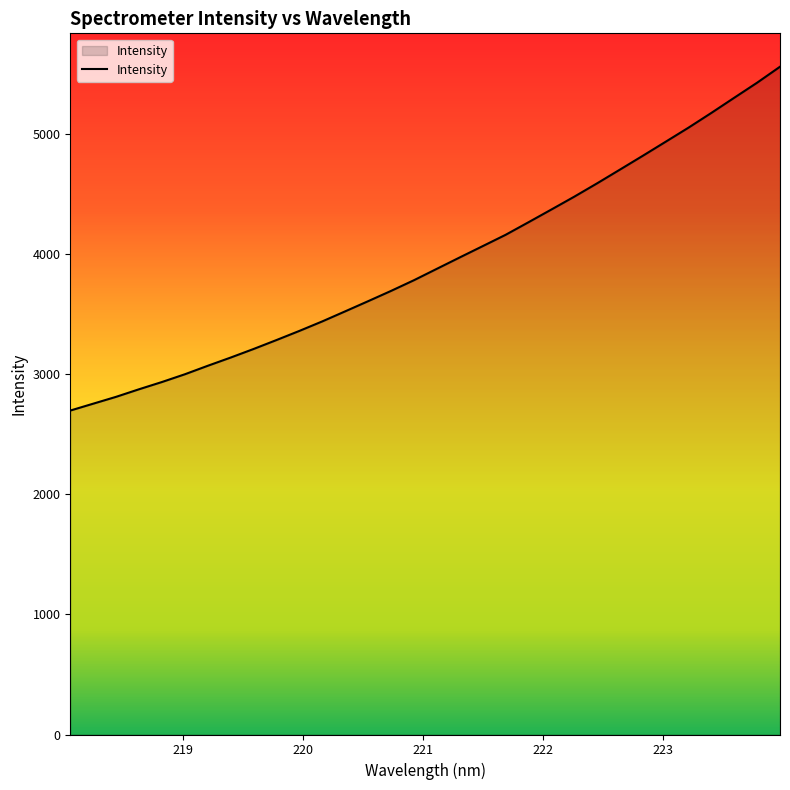

What is the smallest value displayed?

2695.7